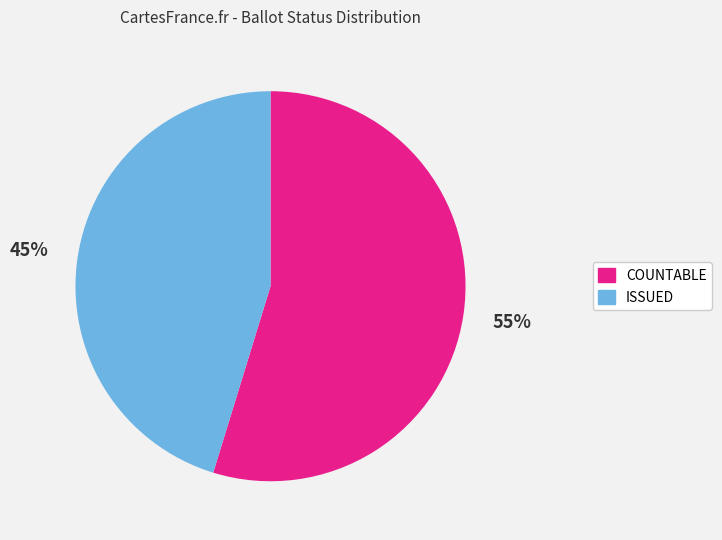

What is the ratio of the value at ISSUED to the value at COUNTABLE?

0.8